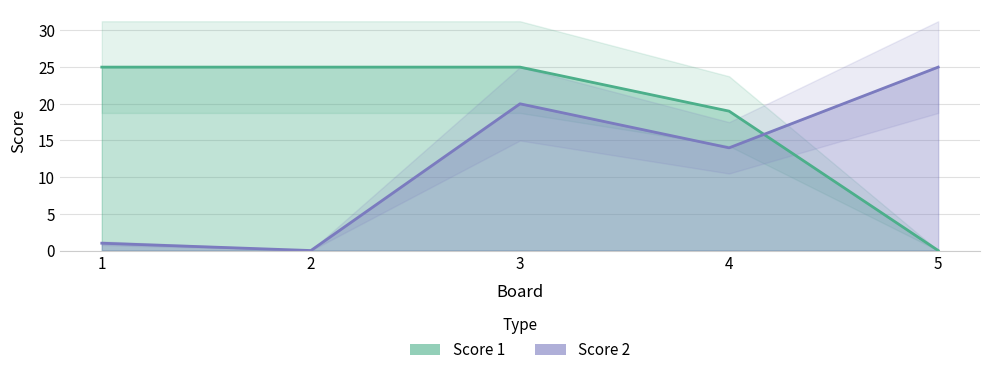

Which series has the widest spread of values?

Score 1